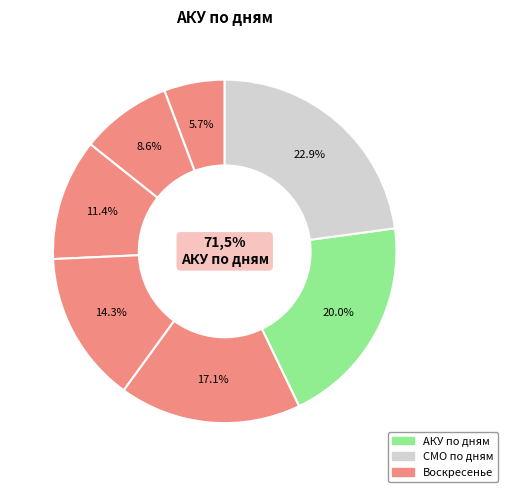

True or false: Четверг accounts for 20% of the total.

False